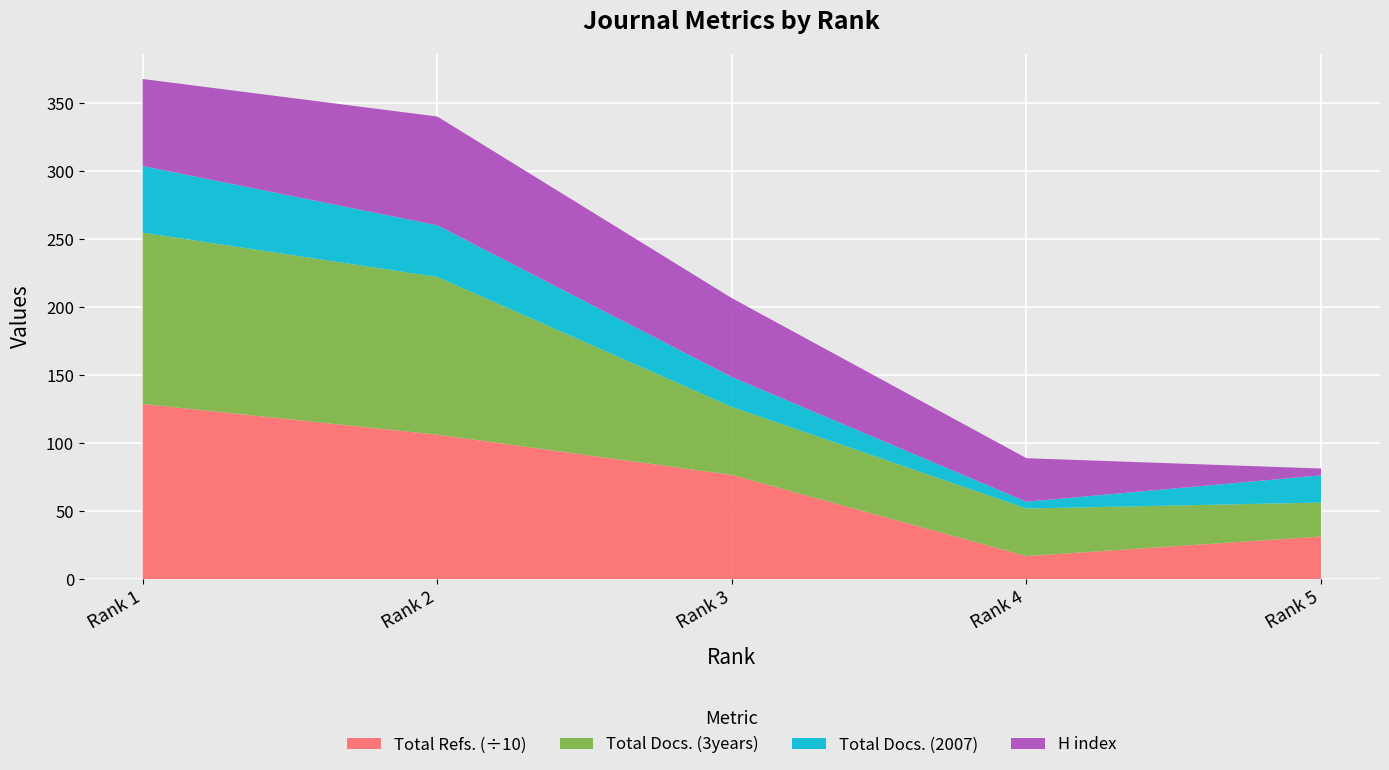

Reading right to left, extract all data points from this chart.

H index: 5	32	58	80	64
Total Docs. (2007): 20	5	22	38	49
Total Docs. (3years): 25	35	50	116	126
Total Refs.: 314	170	767	1063	1289